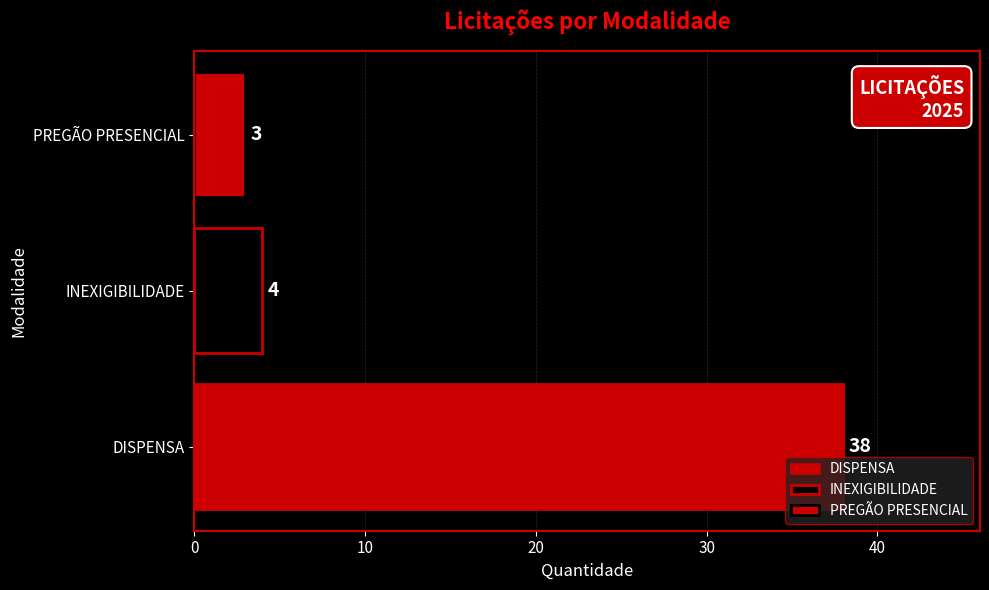

How many data points does each series have?

3